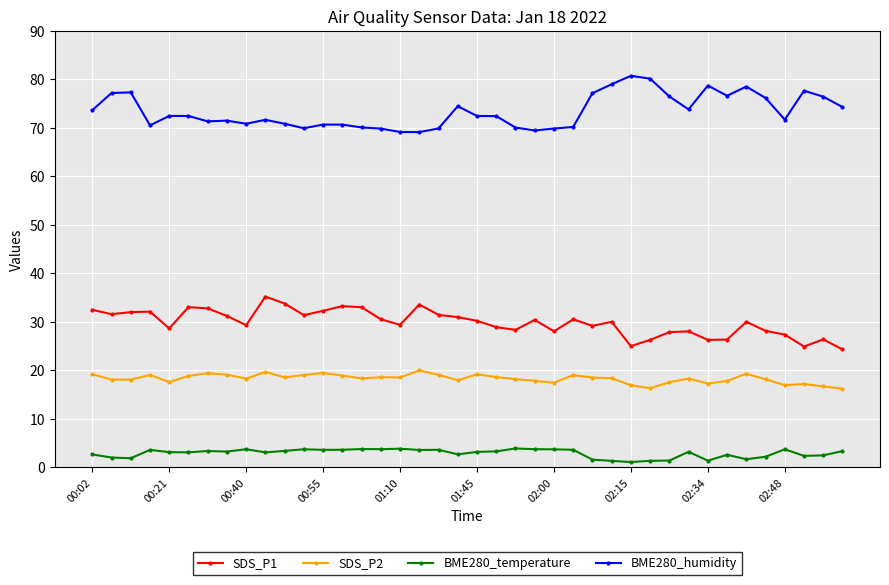

True or false: BME280_temperature has more than 2 points higher than both neighbors.

True